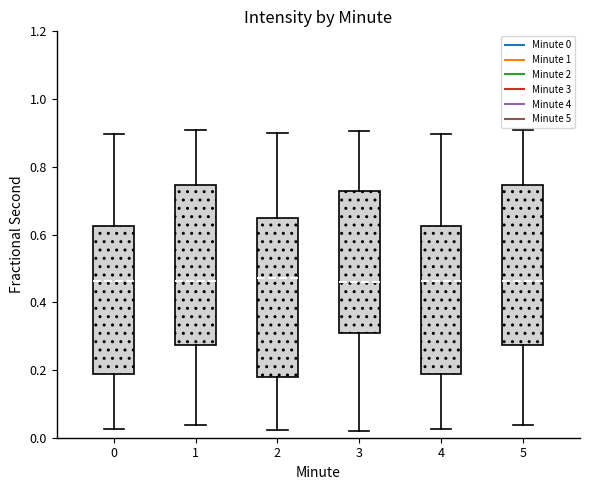

Reading left to right, transcribe this box plot: for each box, give where its median line is, the range the box spans, and where its two whiskers end, as read against the y-axis. The values are not printed on the chart, so give them approximately, as read against the axis.

0: median 0.46, box 0.18 to 0.62, whiskers 0.02 to 0.90
1: median 0.46, box 0.28 to 0.74, whiskers 0.04 to 0.90
2: median 0.48, box 0.18 to 0.64, whiskers 0.02 to 0.90
3: median 0.46, box 0.30 to 0.72, whiskers 0.02 to 0.90
4: median 0.46, box 0.18 to 0.62, whiskers 0.02 to 0.90
5: median 0.46, box 0.28 to 0.74, whiskers 0.04 to 0.90